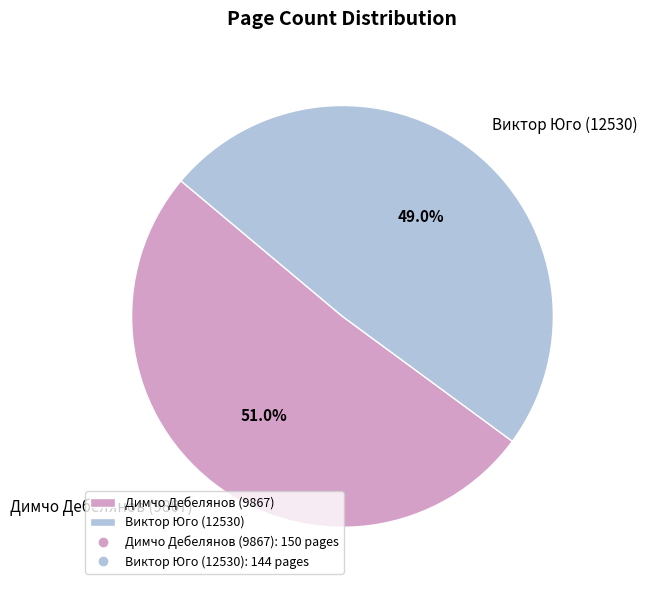

To the nearest percent, what percentage of the pie is Димчо Дебелянов (9867)?

51%